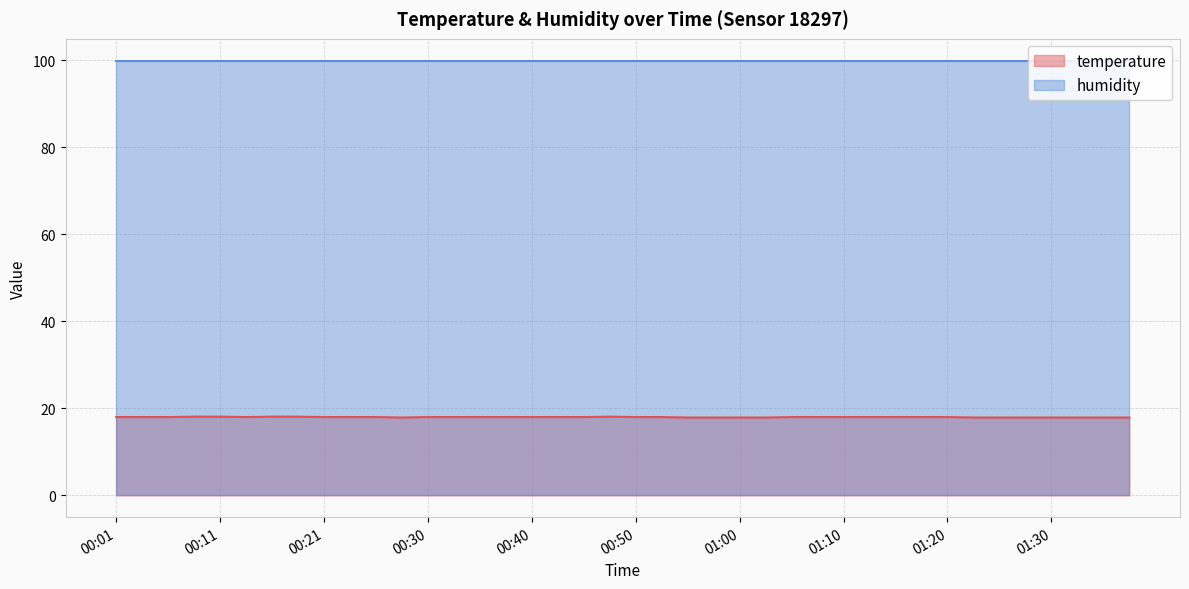

Rank the categories by value from lowest to highest.

00:28, 00:55, 00:57, 01:00, 01:02, 01:22, 01:25, 01:28, 01:30, 01:33, 01:35, 01:37, 00:01, 00:03, 00:06, 00:13, 00:21, 00:23, 00:26, 00:30, 00:33, 00:35, 00:38, 00:40, 00:43, 00:45, 00:50, 00:53, 01:05, 01:07, 01:10, 01:12, 01:15, 01:17, 01:20, 00:08, 00:11, 00:16, 00:18, 00:48